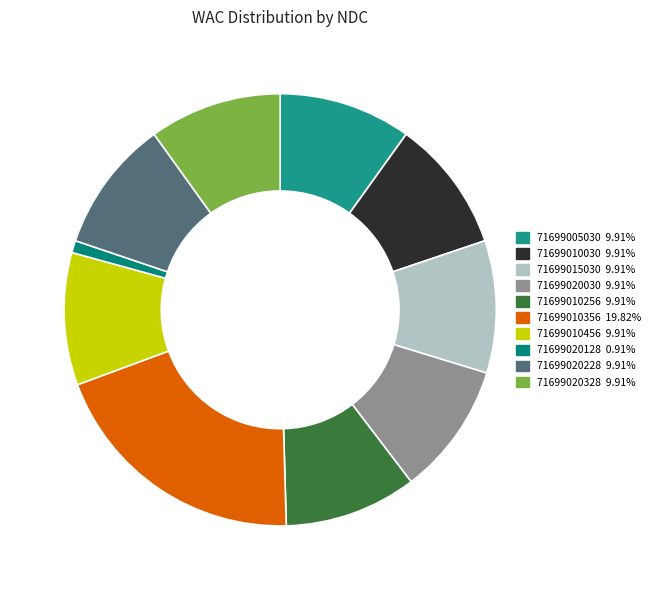

Does 71699020128 represent more than half of the total?

No